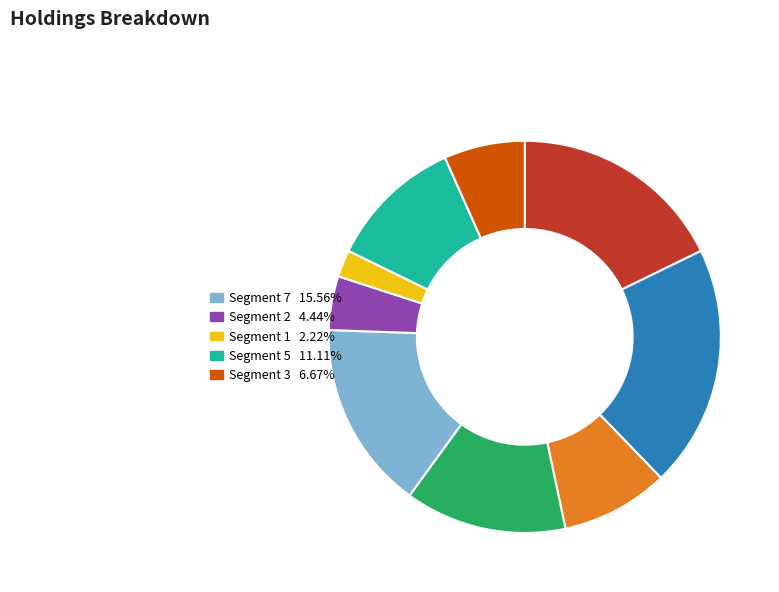

Is there a majority slice in this chart?

No